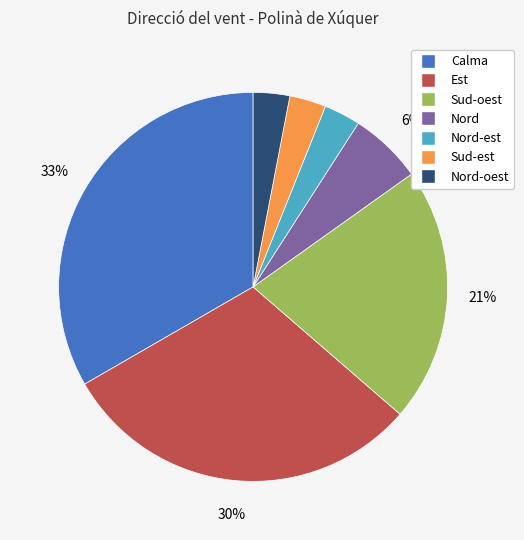

Is there any slice that represents more than half of the pie?

No